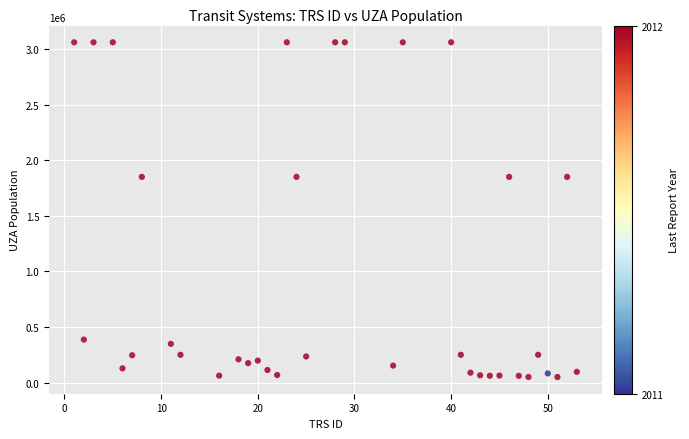

What is the range of Y values (max minus min)?

3007469